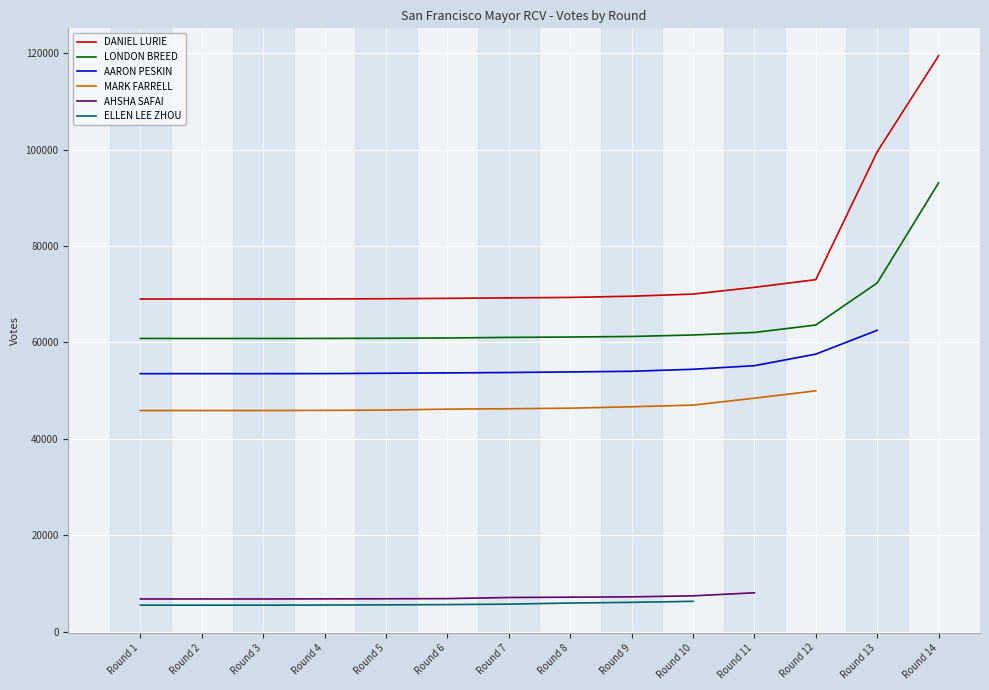

At how many categories does at least one series exceed 44619?

14